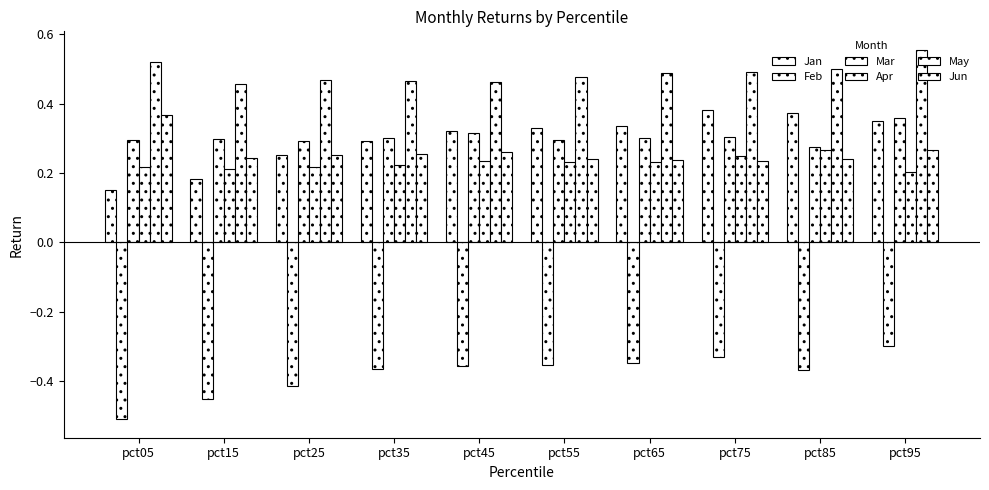

Reading left to right, list all the values displayed in this chart.

Jan: pct05=0.2	pct15=0.2	pct25=0.3	pct35=0.3	pct45=0.3	pct55=0.3	pct65=0.3	pct75=0.4	pct85=0.4	pct95=0.4
Feb: pct05=-0.5	pct15=-0.5	pct25=-0.4	pct35=-0.4	pct45=-0.4	pct55=-0.4	pct65=-0.3	pct75=-0.3	pct85=-0.4	pct95=-0.3
Mar: pct05=0.3	pct15=0.3	pct25=0.3	pct35=0.3	pct45=0.3	pct55=0.3	pct65=0.3	pct75=0.3	pct85=0.3	pct95=0.4
Apr: pct05=0.2	pct15=0.2	pct25=0.2	pct35=0.2	pct45=0.2	pct55=0.2	pct65=0.2	pct75=0.2	pct85=0.3	pct95=0.2
May: pct05=0.5	pct15=0.5	pct25=0.5	pct35=0.5	pct45=0.5	pct55=0.5	pct65=0.5	pct75=0.5	pct85=0.5	pct95=0.6
Jun: pct05=0.4	pct15=0.2	pct25=0.3	pct35=0.3	pct45=0.3	pct55=0.2	pct65=0.2	pct75=0.2	pct85=0.2	pct95=0.3